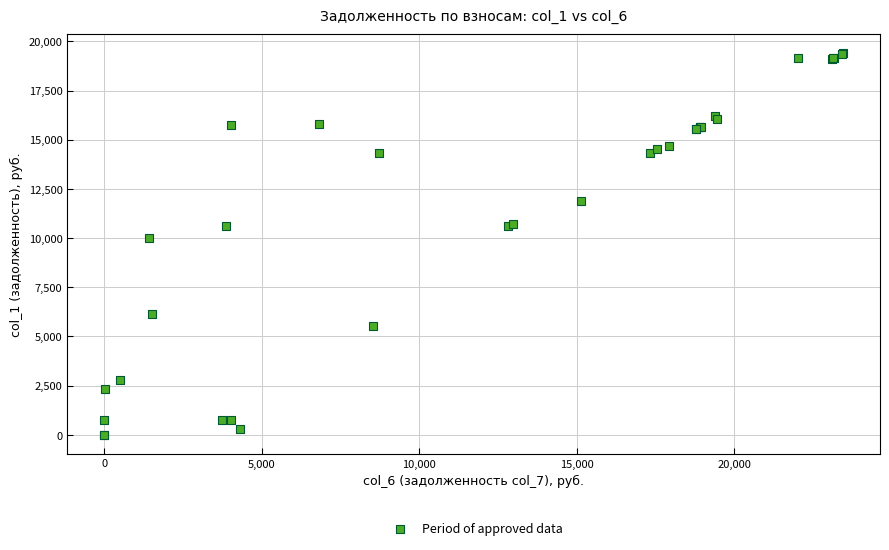

What Y value in the scatter plot is closest to 9696?

10002.9